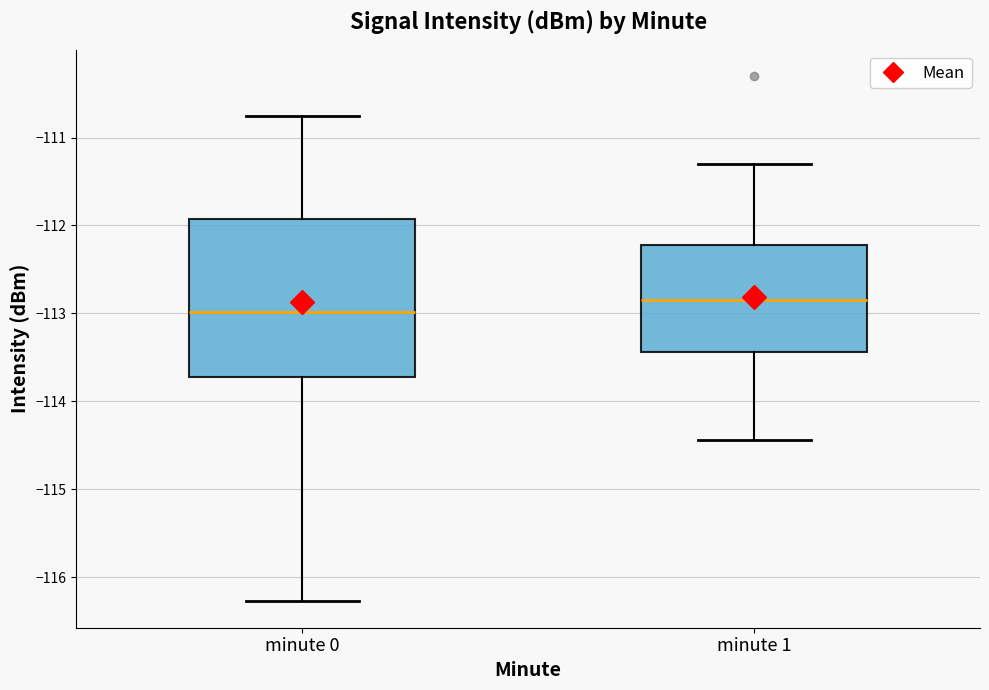

Reading left to right, read every box against the y-axis: the position of its median line, the range the box covers, and the ends of its whiskers. The values are not printed on the chart, so give them approximately, as read against the axis.

minute 0: median -113.0, box -113.7 to -111.9, whiskers -116.3 to -110.8
minute 1: median -112.8, box -113.4 to -112.2, whiskers -114.4 to -111.3